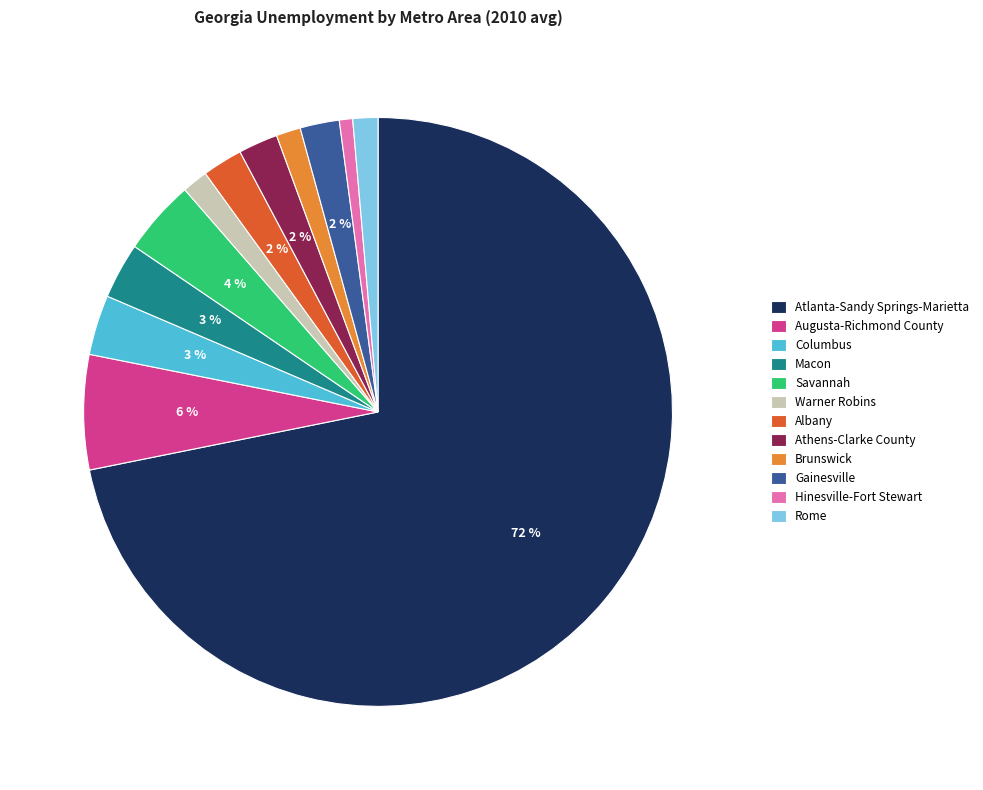

The Rome slice represents 1% of the pie. True or false?

True